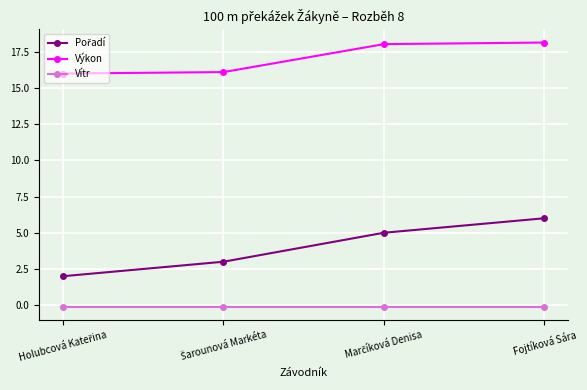

Is it true that Výkon equals 31.0 at Fojtíková Sára?

False